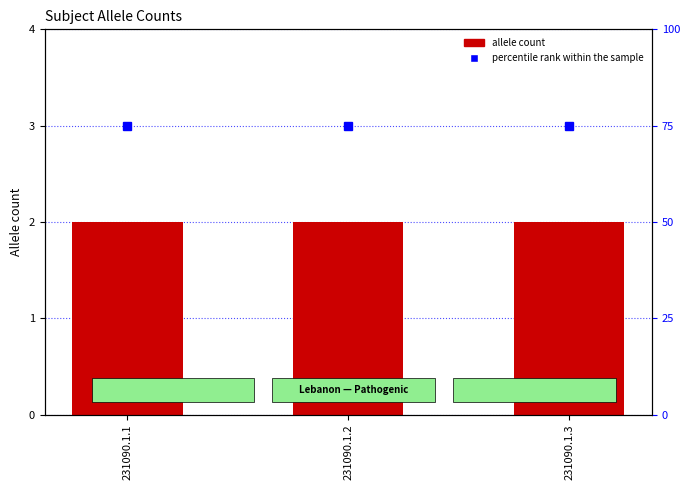

What is the spread (max minus min) of values at 231090.1.2?

73